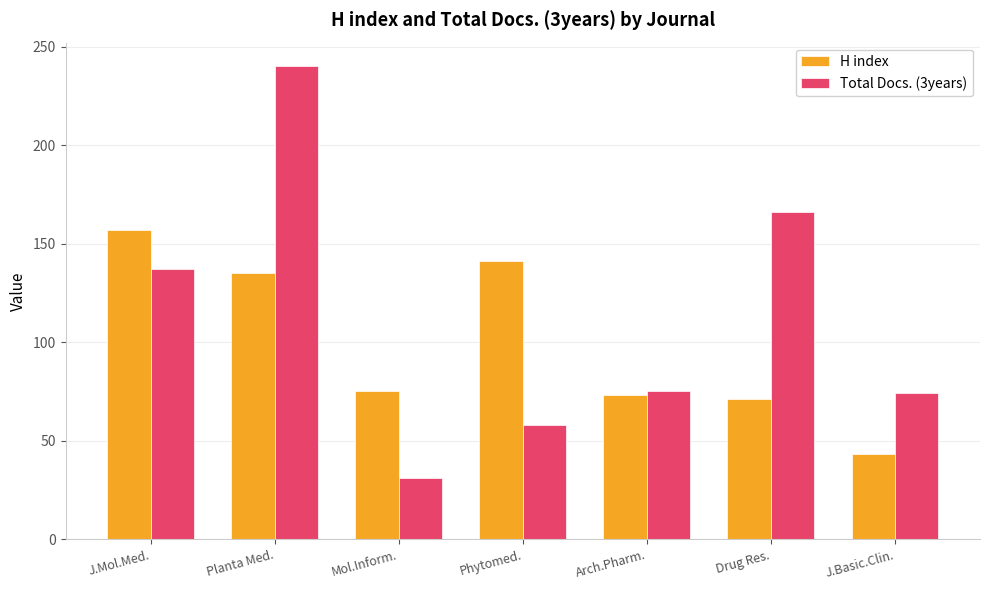

What is the difference between the maximum and minimum values in the Total Docs. (3years) series?

209